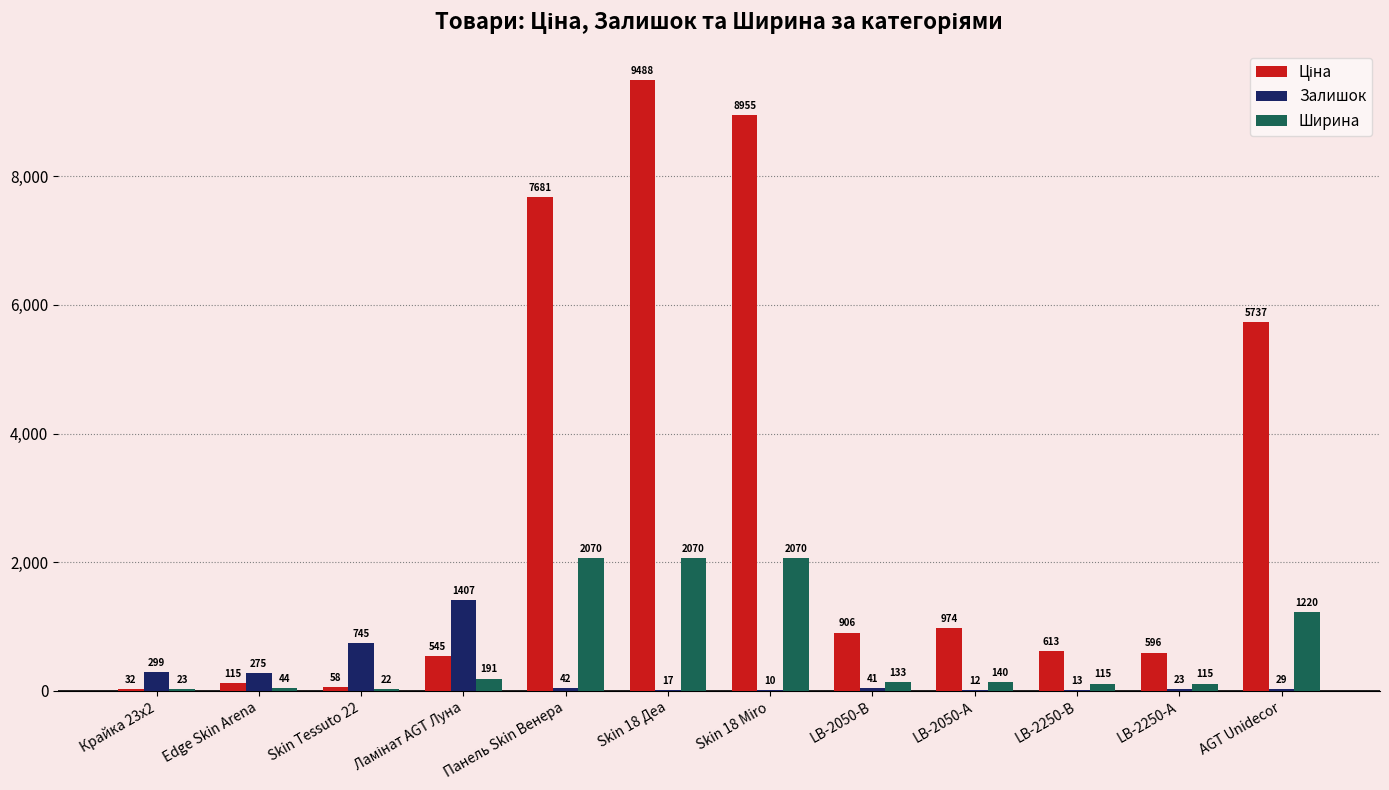

Is the value of Ширина at LB-2050-А greater than the value of Залишок at LB-2050-А?

Yes